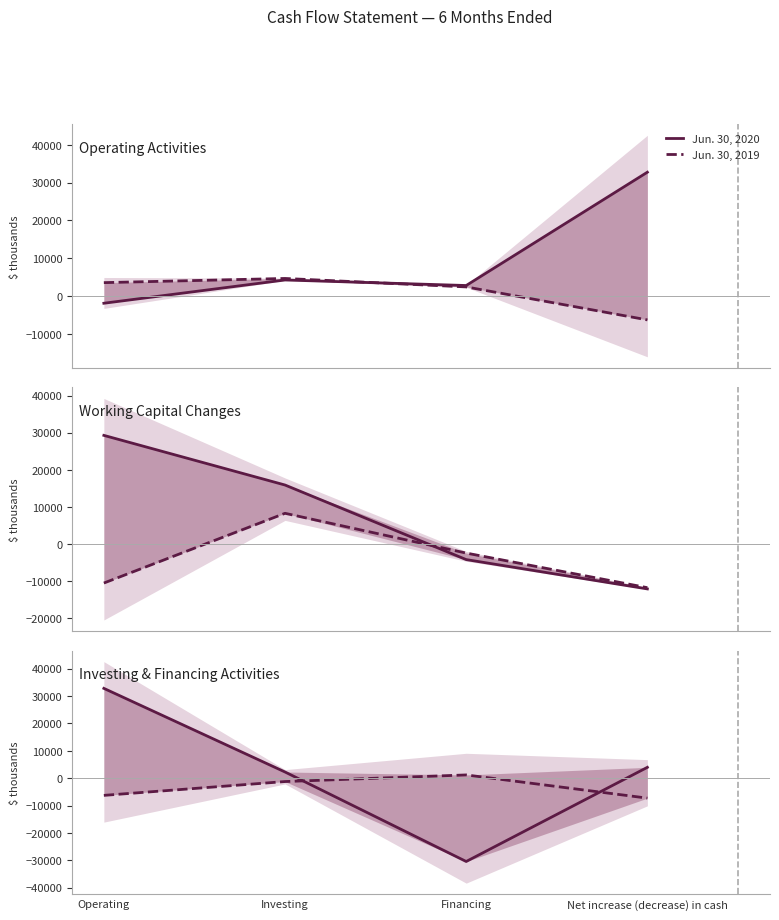

At which category does the chart reach its minimum across all series?

Financing